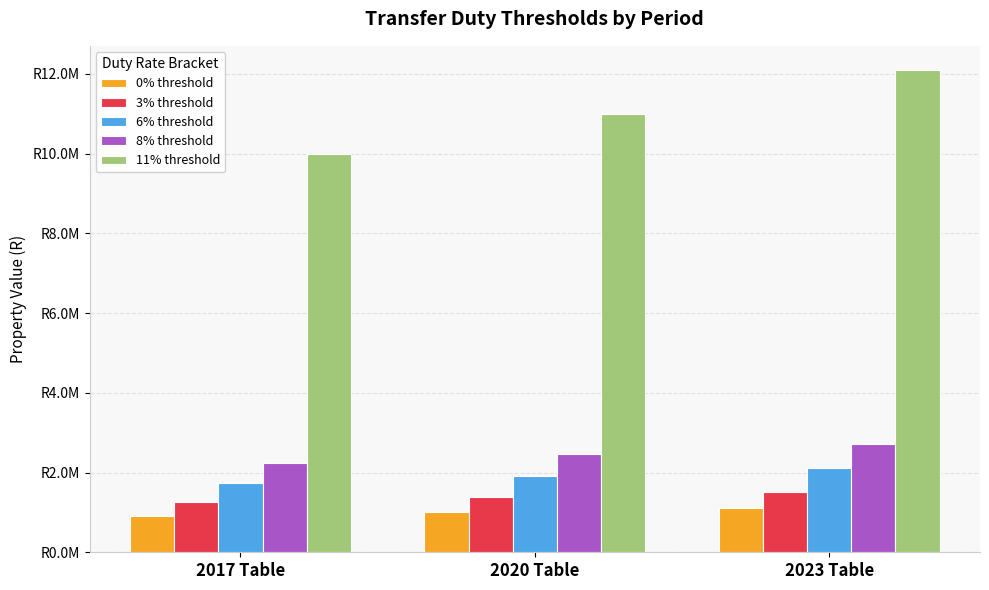

The 3% threshold series shows 908400 at 2020 Table. True or false?

False